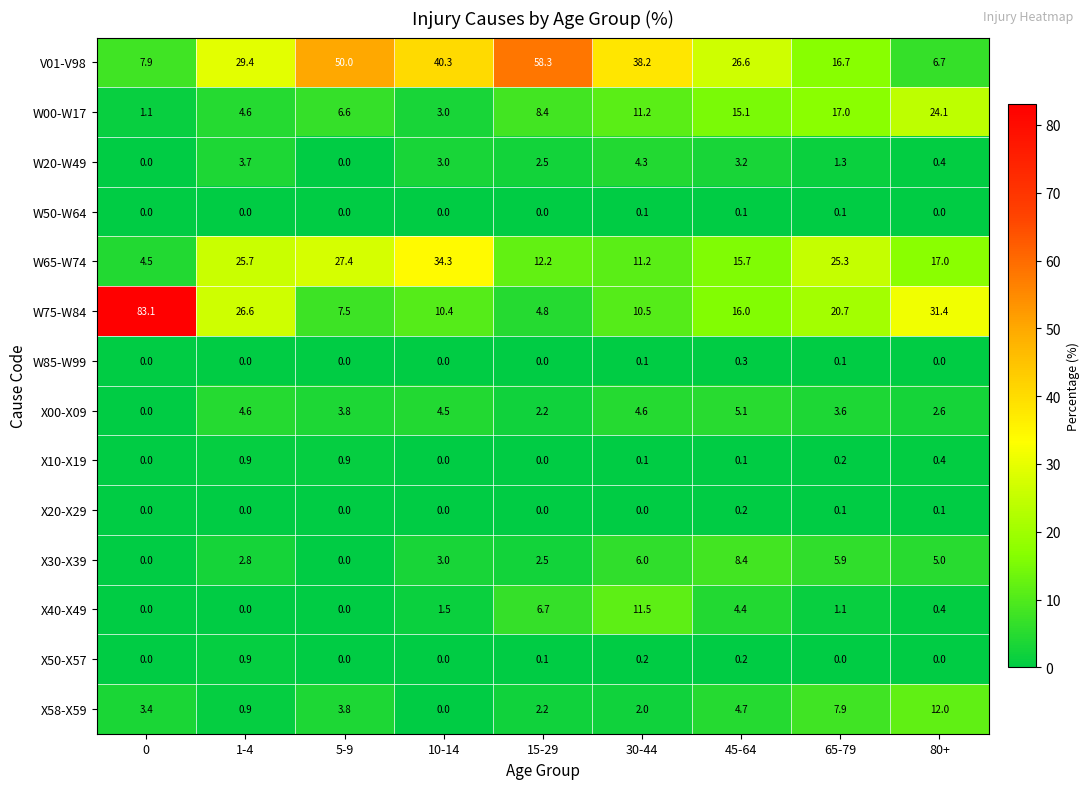

How many distinct data groups are displayed?

14